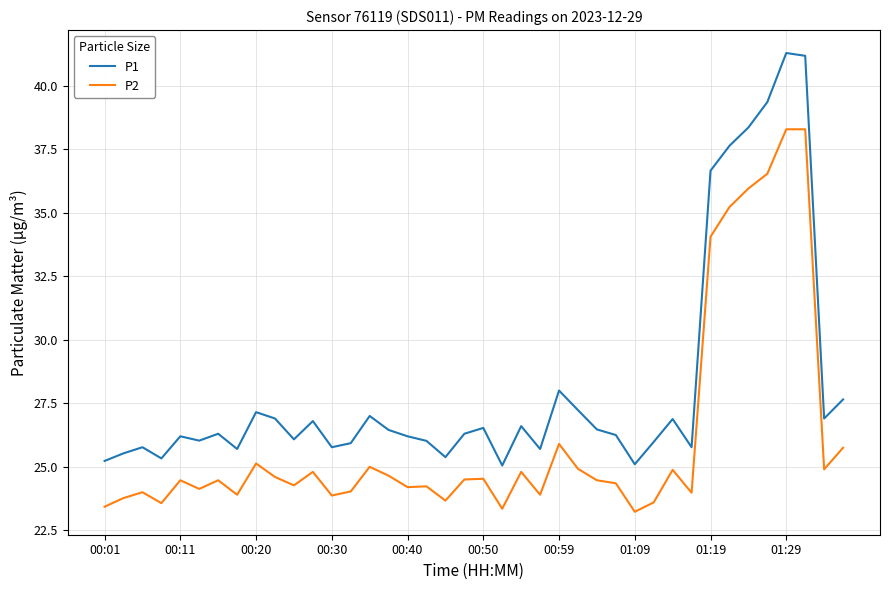

True or false: P1 and P2 intersect in this chart.

False